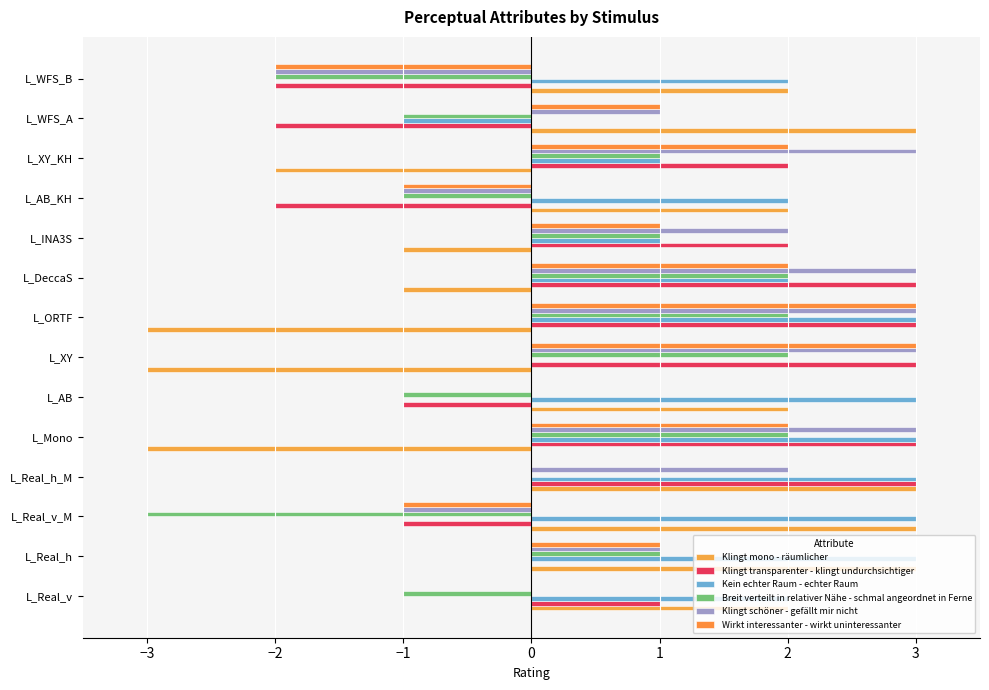

Count the number of categories in the chart.

14